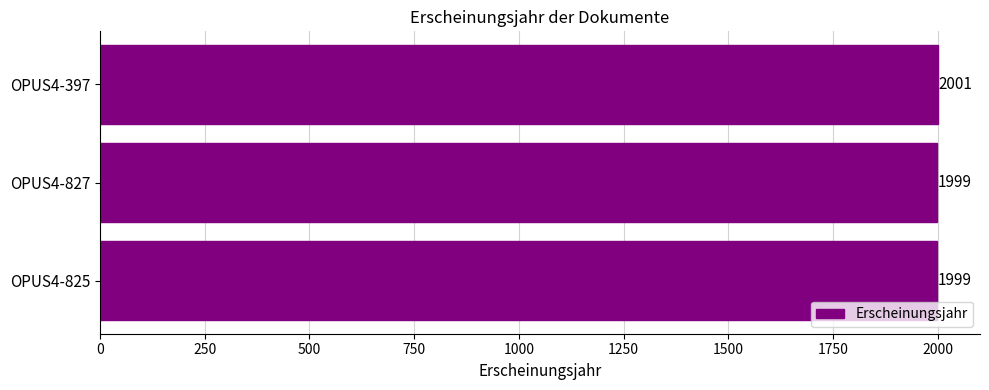

Approximately how many times larger is the value at OPUS4-827 compared to OPUS4-825?

1.0